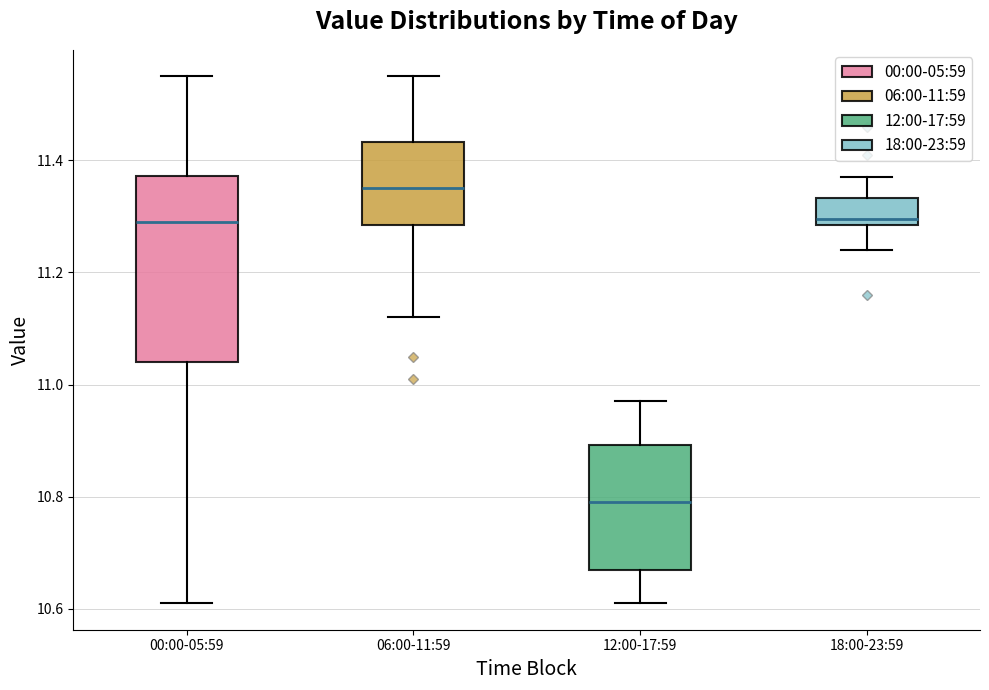

Comparing the boxes themselves (not the whiskers), which one is the tallest?

00:00-05:59